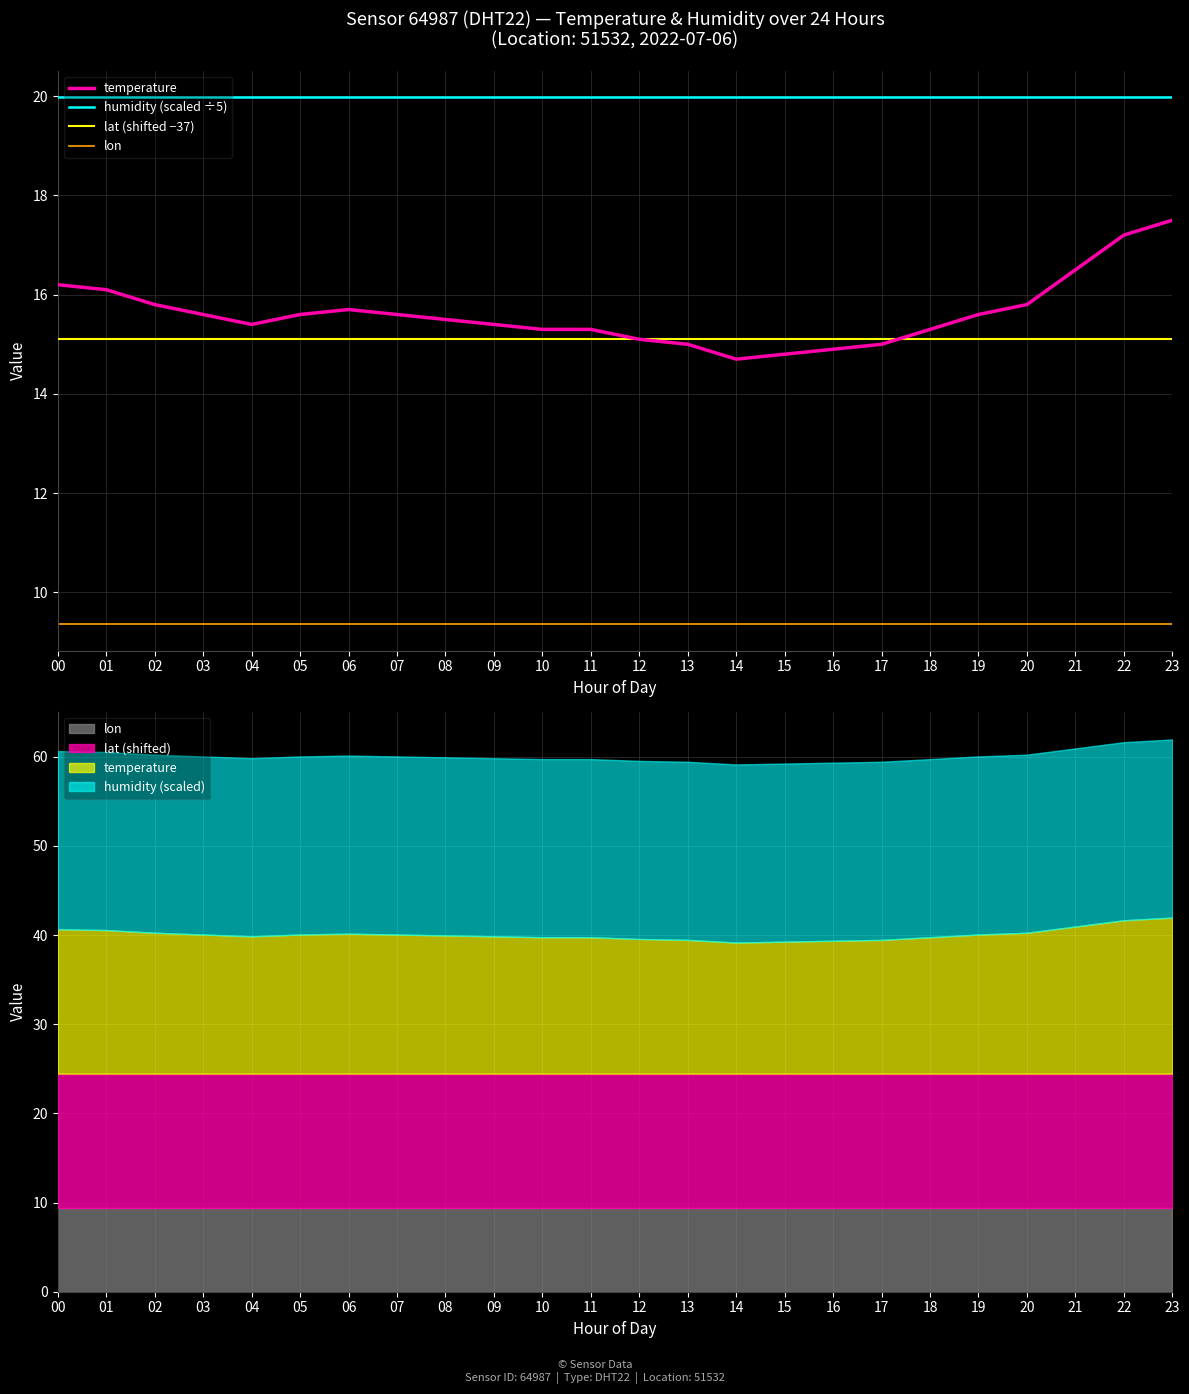

Reading left to right, list all the values displayed in this chart.

temperature: 00=16.2	01=16.1	02=15.8	03=15.6	04=15.4	05=15.6	06=15.7	07=15.6	08=15.5	09=15.4	10=15.3	11=15.3	12=15.1	13=15.0	14=14.7	15=14.8	16=14.9	17=15.0	18=15.3	19=15.6	20=15.8	21=16.5	22=17.2	23=17.5
humidity (scaled ÷5): 00=20.0	01=20.0	02=20.0	03=20.0	04=20.0	05=20.0	06=20.0	07=20.0	08=20.0	09=20.0	10=20.0	11=20.0	12=20.0	13=20.0	14=20.0	15=20.0	16=20.0	17=20.0	18=20.0	19=20.0	20=20.0	21=20.0	22=20.0	23=20.0
lat (shifted −37): 00=15.1	01=15.1	02=15.1	03=15.1	04=15.1	05=15.1	06=15.1	07=15.1	08=15.1	09=15.1	10=15.1	11=15.1	12=15.1	13=15.1	14=15.1	15=15.1	16=15.1	17=15.1	18=15.1	19=15.1	20=15.1	21=15.1	22=15.1	23=15.1
lon: 00=9.4	01=9.4	02=9.4	03=9.4	04=9.4	05=9.4	06=9.4	07=9.4	08=9.4	09=9.4	10=9.4	11=9.4	12=9.4	13=9.4	14=9.4	15=9.4	16=9.4	17=9.4	18=9.4	19=9.4	20=9.4	21=9.4	22=9.4	23=9.4